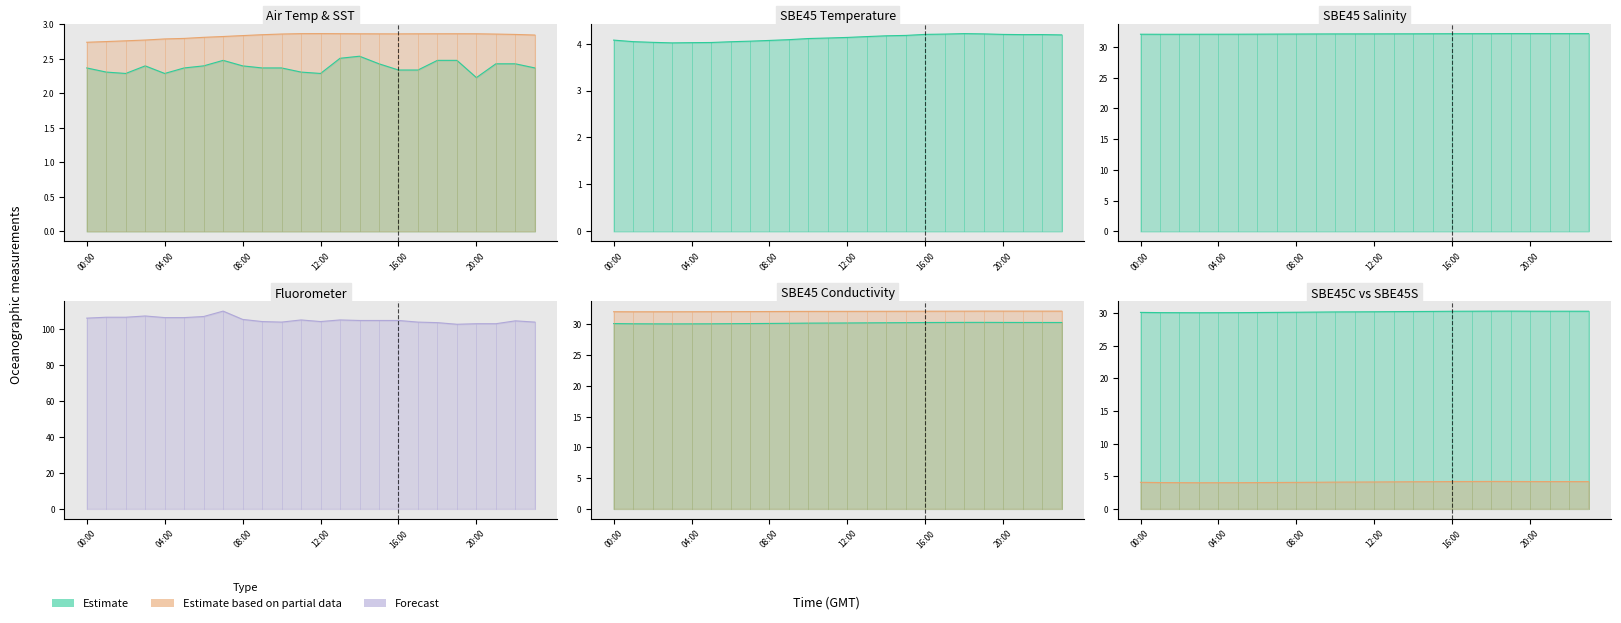

Reading right to left, extract all data points from this chart.

Air_Temp: 23:00=2.4	22:00=2.4	21:00=2.4	20:00=2.2	19:00=2.5	18:00=2.5	17:00=2.3	16:00=2.3	15:00=2.4	14:00=2.5	13:00=2.5	12:00=2.3	11:00=2.3	10:00=2.4	09:00=2.4	08:00=2.4	07:00=2.5	06:00=2.4	05:00=2.4	04:00=2.3	03:00=2.4	02:00=2.3	01:00=2.3	00:00=2.4
SBE45T: 23:00=4.2	22:00=4.2	21:00=4.2	20:00=4.2	19:00=4.2	18:00=4.2	17:00=4.2	16:00=4.2	15:00=4.2	14:00=4.2	13:00=4.1	12:00=4.1	11:00=4.1	10:00=4.1	09:00=4.1	08:00=4.1	07:00=4.1	06:00=4.0	05:00=4.0	04:00=4.0	03:00=4.0	02:00=4.0	01:00=4.0	00:00=4.1
SBE45S: 23:00=32.2	22:00=32.2	21:00=32.2	20:00=32.2	19:00=32.2	18:00=32.1	17:00=32.1	16:00=32.1	15:00=32.1	14:00=32.1	13:00=32.1	12:00=32.1	11:00=32.1	10:00=32.1	09:00=32.1	08:00=32.1	07:00=32.1	06:00=32.1	05:00=32.1	04:00=32.1	03:00=32.1	02:00=32.0	01:00=32.0	00:00=32.1
SSTMP: 23:00=2.8	22:00=2.9	21:00=2.9	20:00=2.9	19:00=2.9	18:00=2.9	17:00=2.9	16:00=2.9	15:00=2.9	14:00=2.9	13:00=2.9	12:00=2.9	11:00=2.9	10:00=2.9	09:00=2.9	08:00=2.8	07:00=2.8	06:00=2.8	05:00=2.8	04:00=2.8	03:00=2.8	02:00=2.8	01:00=2.8	00:00=2.7
Fluorometer: 23:00=103.7	22:00=104.4	21:00=102.8	20:00=102.8	19:00=102.5	18:00=103.4	17:00=103.7	16:00=104.6	15:00=104.6	14:00=104.6	13:00=104.9	12:00=104.0	11:00=104.9	10:00=103.7	09:00=104.0	08:00=105.2	07:00=109.8	06:00=106.8	05:00=106.2	04:00=106.2	03:00=107.1	02:00=106.4	01:00=106.4	00:00=105.9
SBE45C: 23:00=30.3	22:00=30.3	21:00=30.3	20:00=30.3	19:00=30.3	18:00=30.3	17:00=30.3	16:00=30.3	15:00=30.3	14:00=30.3	13:00=30.2	12:00=30.2	11:00=30.2	10:00=30.2	09:00=30.2	08:00=30.2	07:00=30.1	06:00=30.1	05:00=30.1	04:00=30.1	03:00=30.1	02:00=30.1	01:00=30.1	00:00=30.1